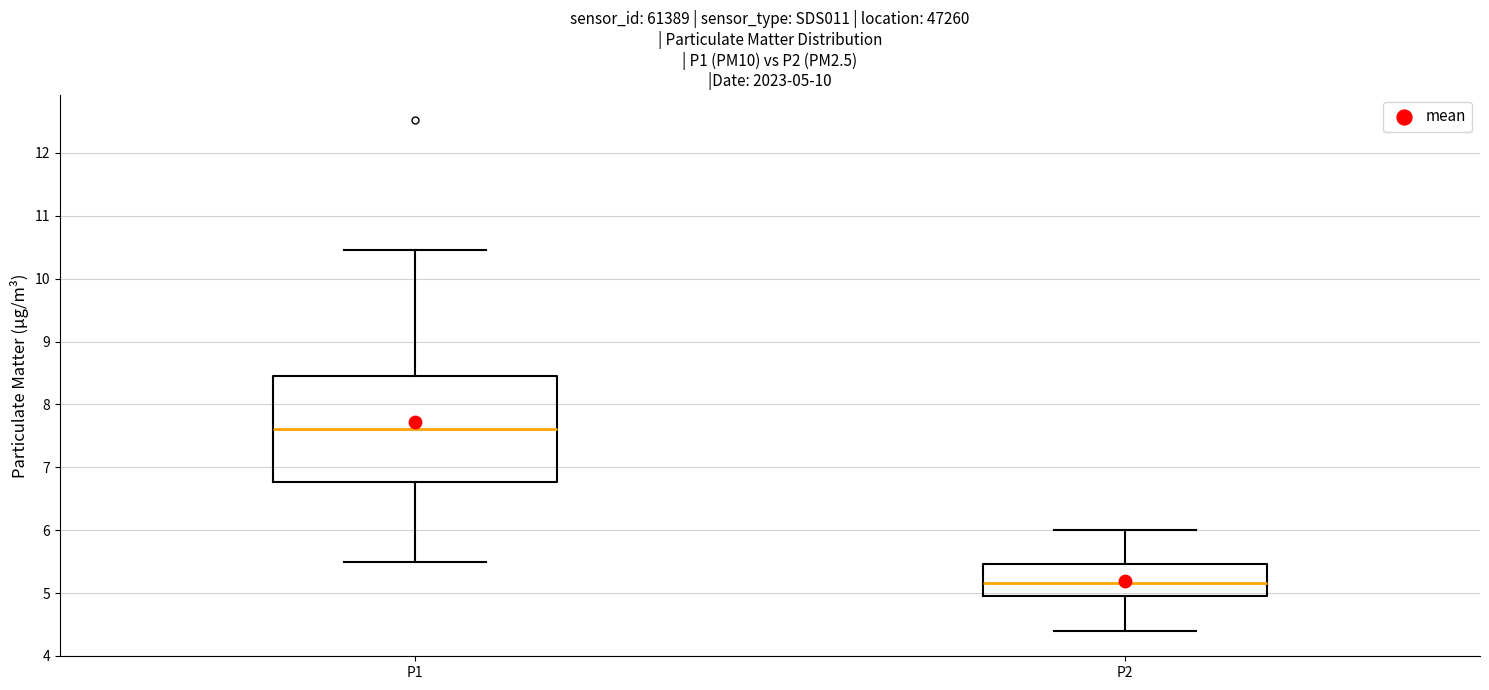

Which box is the tallest, from its lower edge to its upper edge?

P1